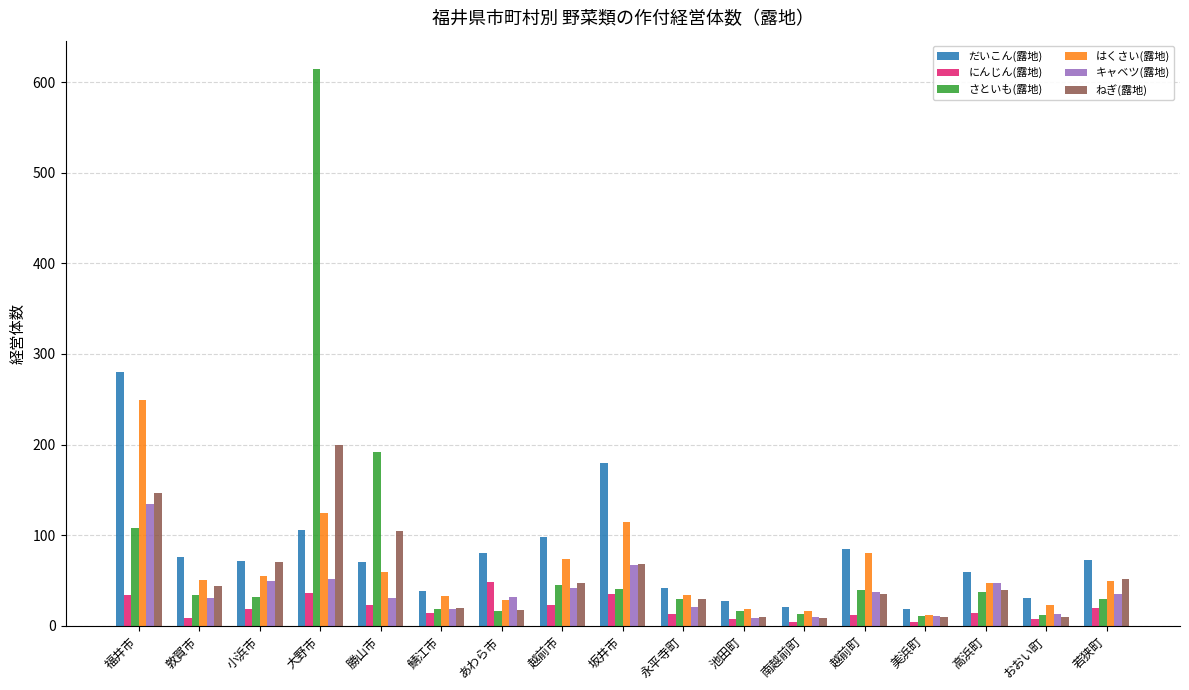

Which series changed the most between 敦賀市 and 坂井市?

だいこん(露地)